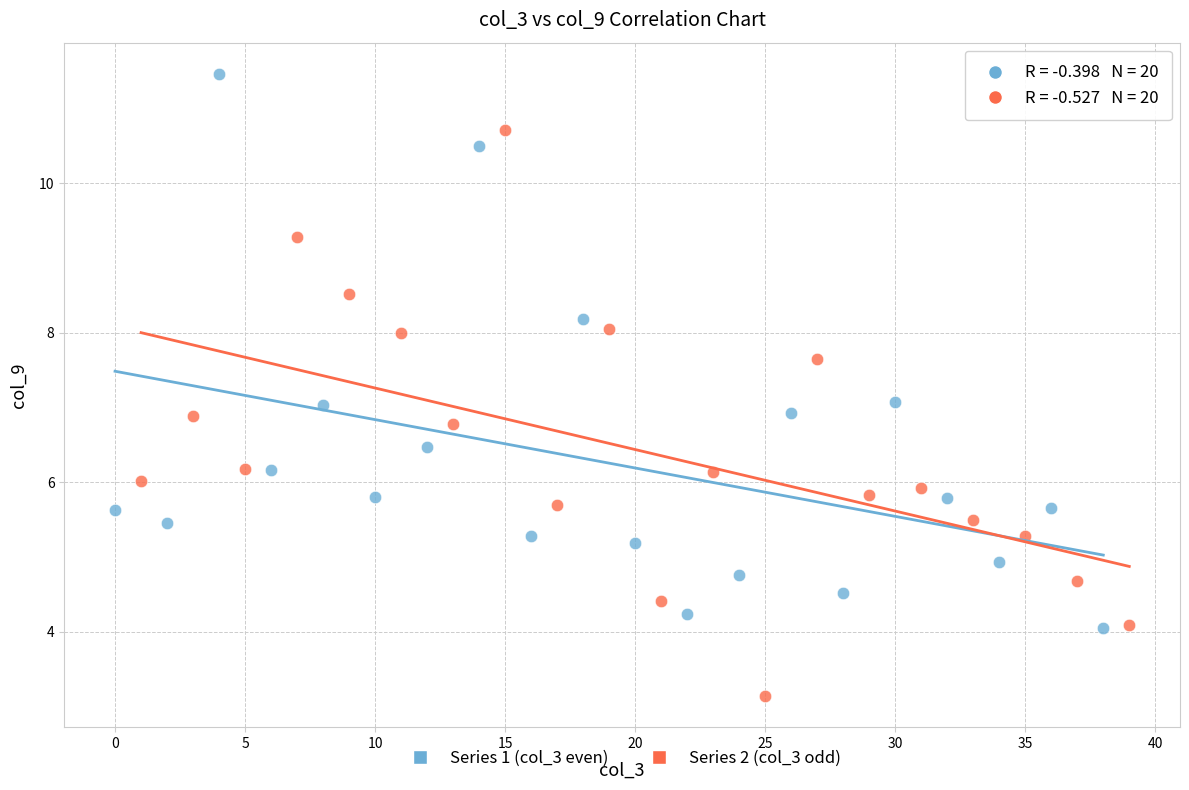

Which series reaches the maximum Y coordinate?

Series 1 (col_3 even)